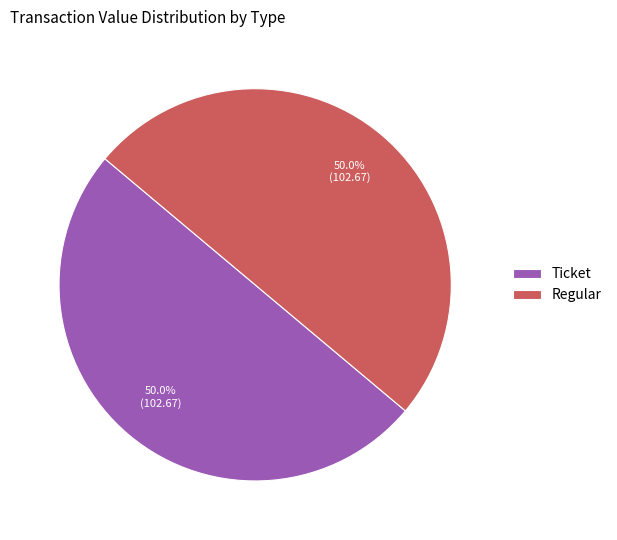

To the nearest percent, what is the average slice percentage?

50%